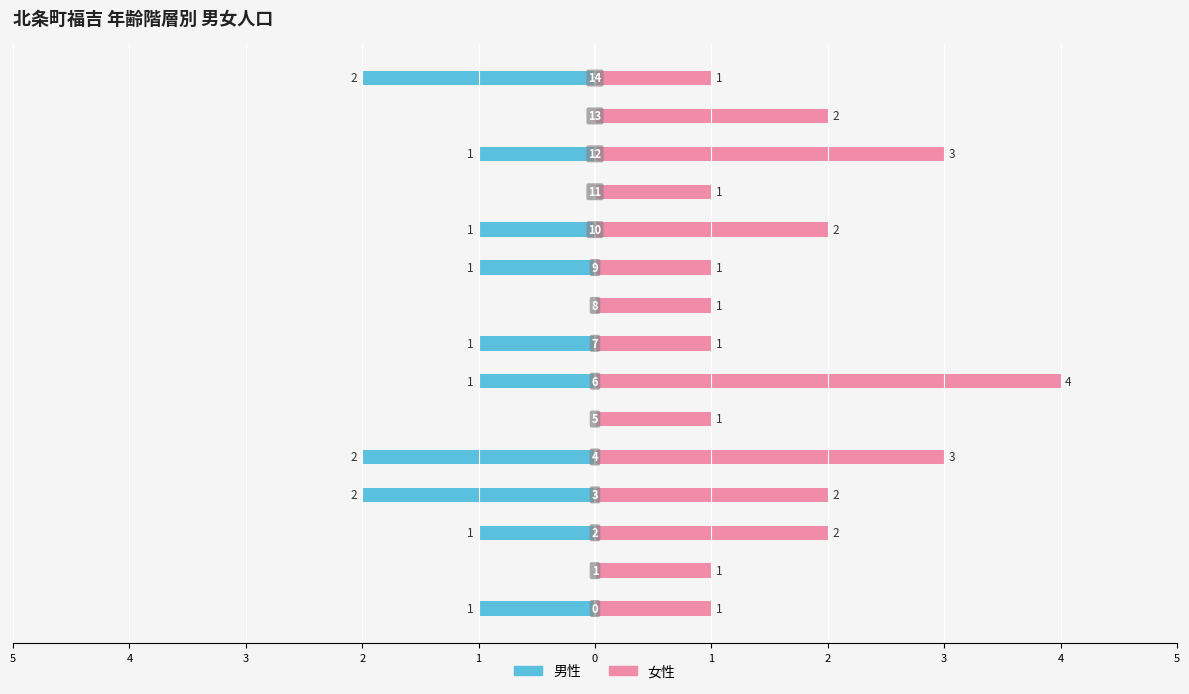

What is the difference between the maximum and minimum values in the 女性 series?

3